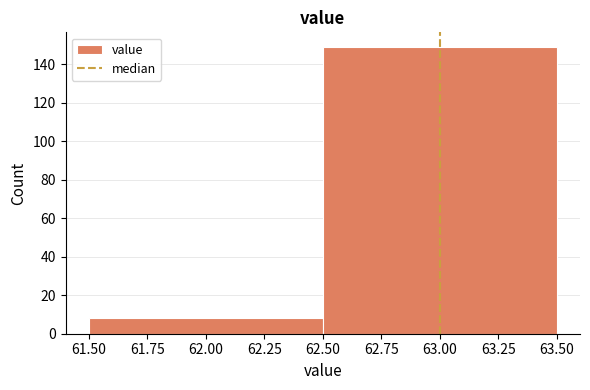

How tall is the bar that spans 61.50 to 62.50 on the x-axis? The values are not printed on the chart, so give them approximately, as read against the axis.

8